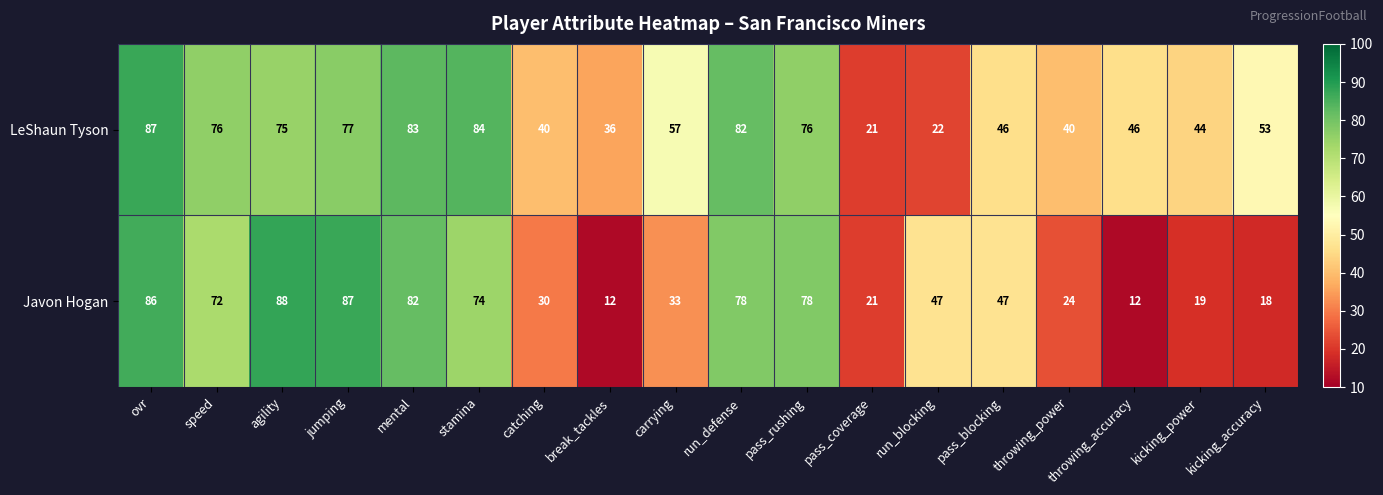

Between stamina and pass_rushing, which series saw the biggest shift?

LeShaun Tyson